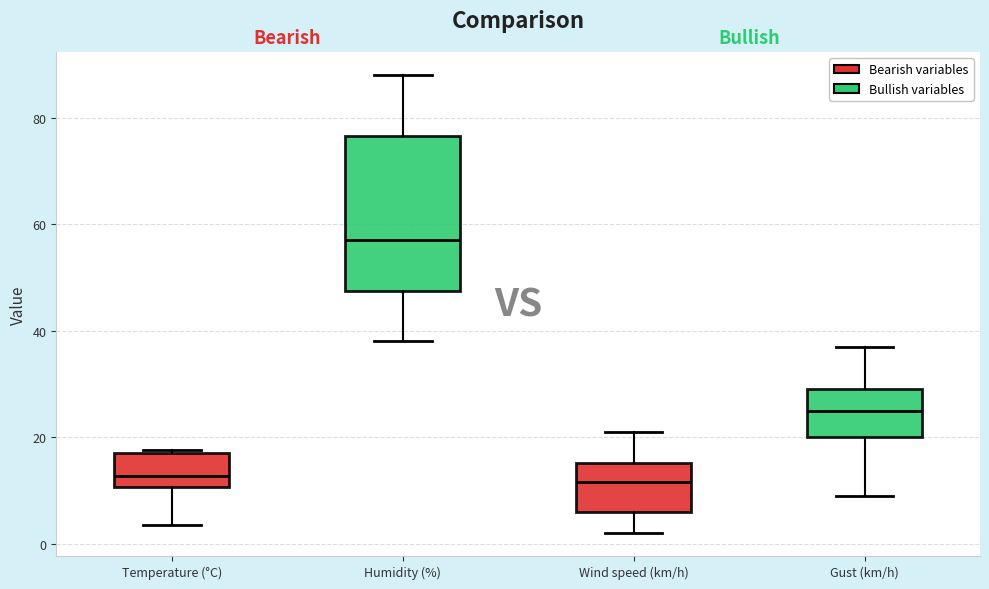

Which box's median line is the highest?

Humidity (%)